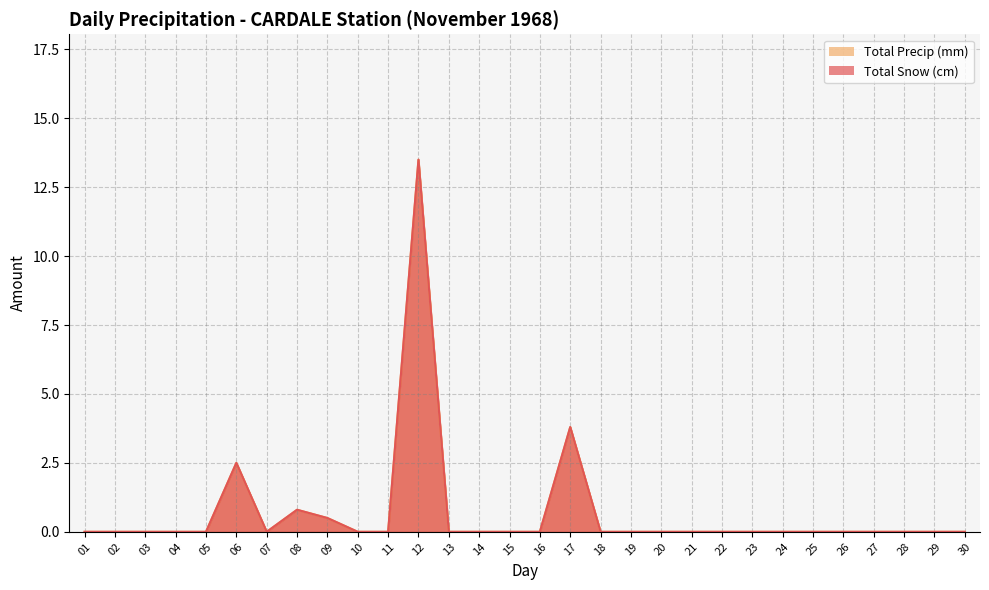

True or false: Total Precip (mm) and Total Snow (cm) intersect in this chart.

False